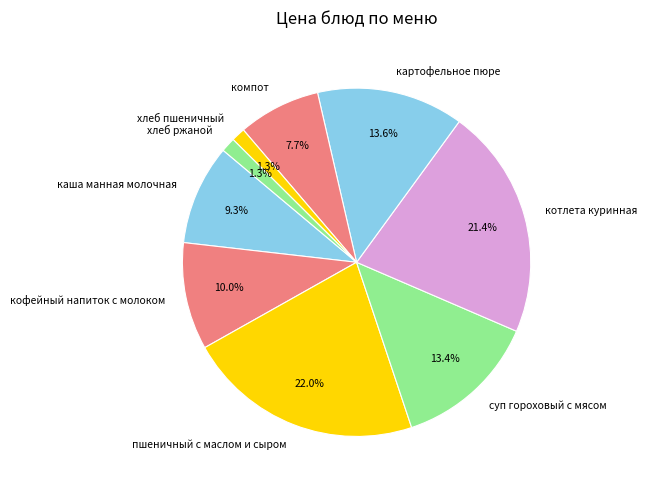

Which slice is the largest?

пшеничный с маслом и сыром